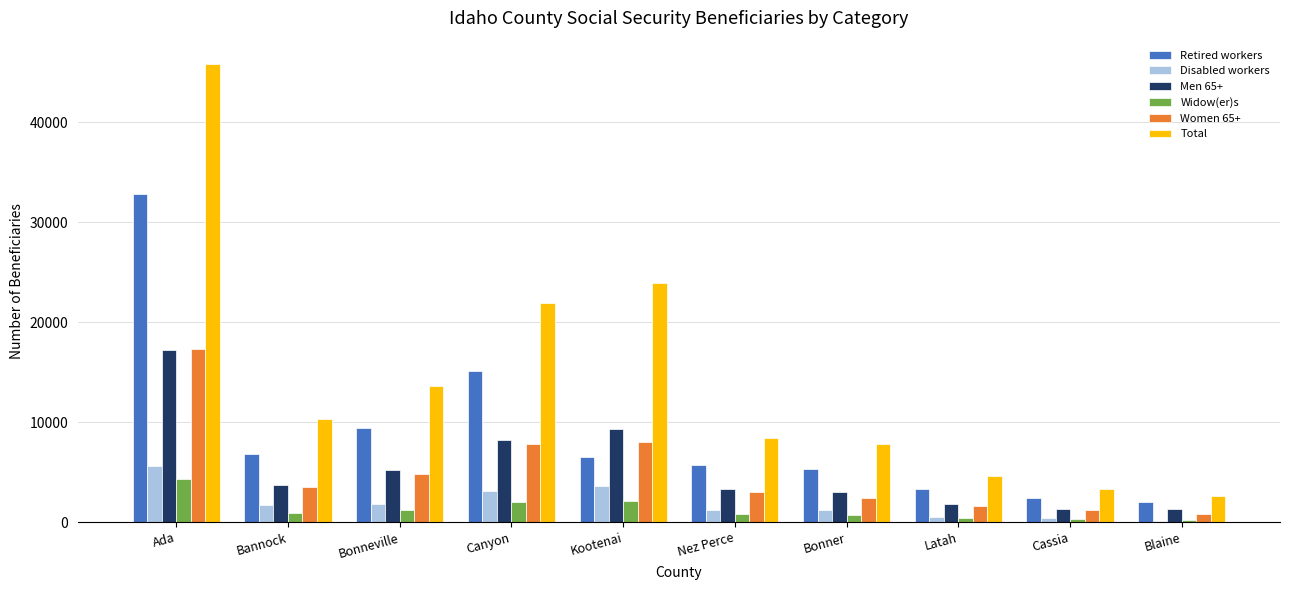

What is the difference between the Disabled workers values at Canyon and Cassia?

2730